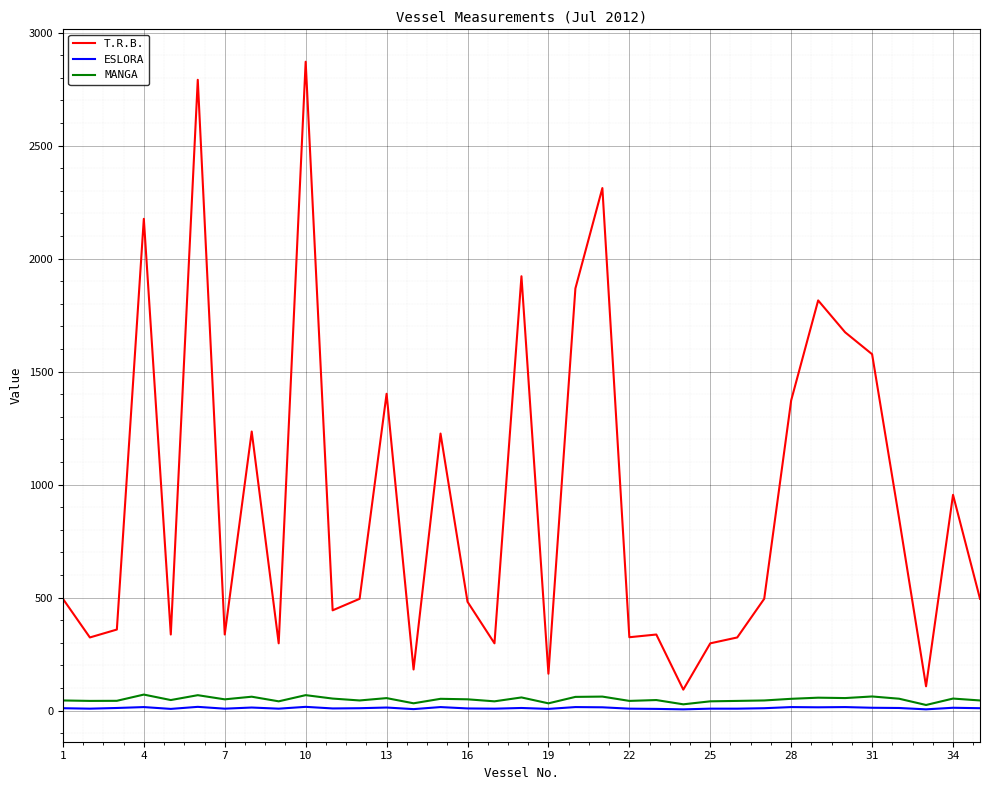

What is the smallest value displayed?

6.0